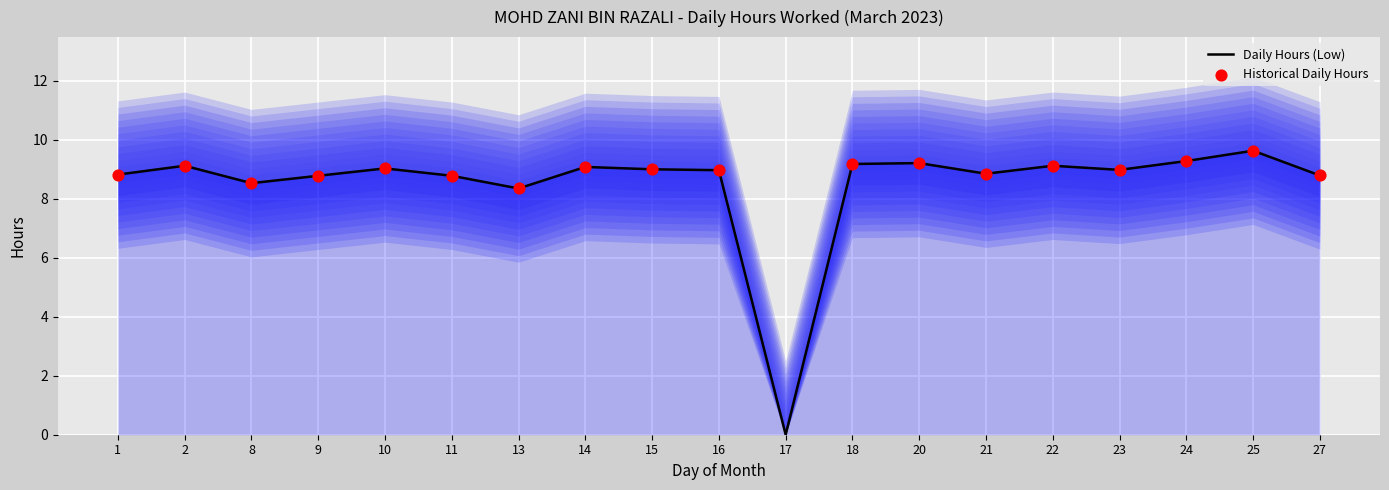

What is the change in value from 15 to 25?

+0.6